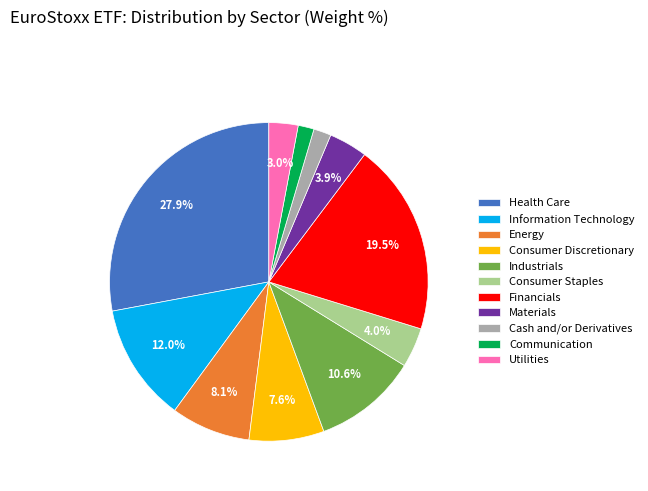

Between Consumer Discretionary and Utilities, which is larger?

Consumer Discretionary